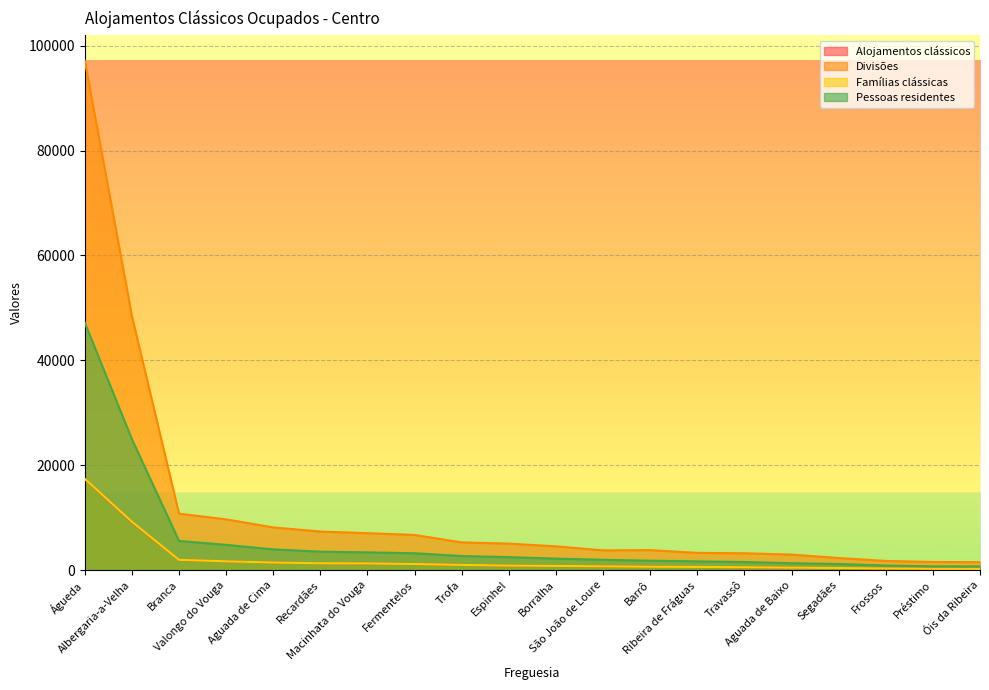

What is the label of the 16th point from the right?

Aguada de Cima